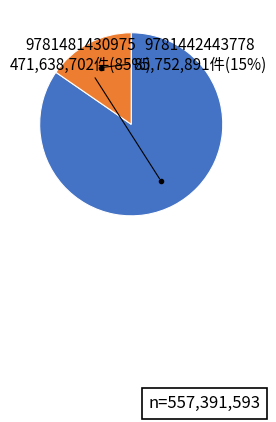

Does any single category account for the majority?

Yes